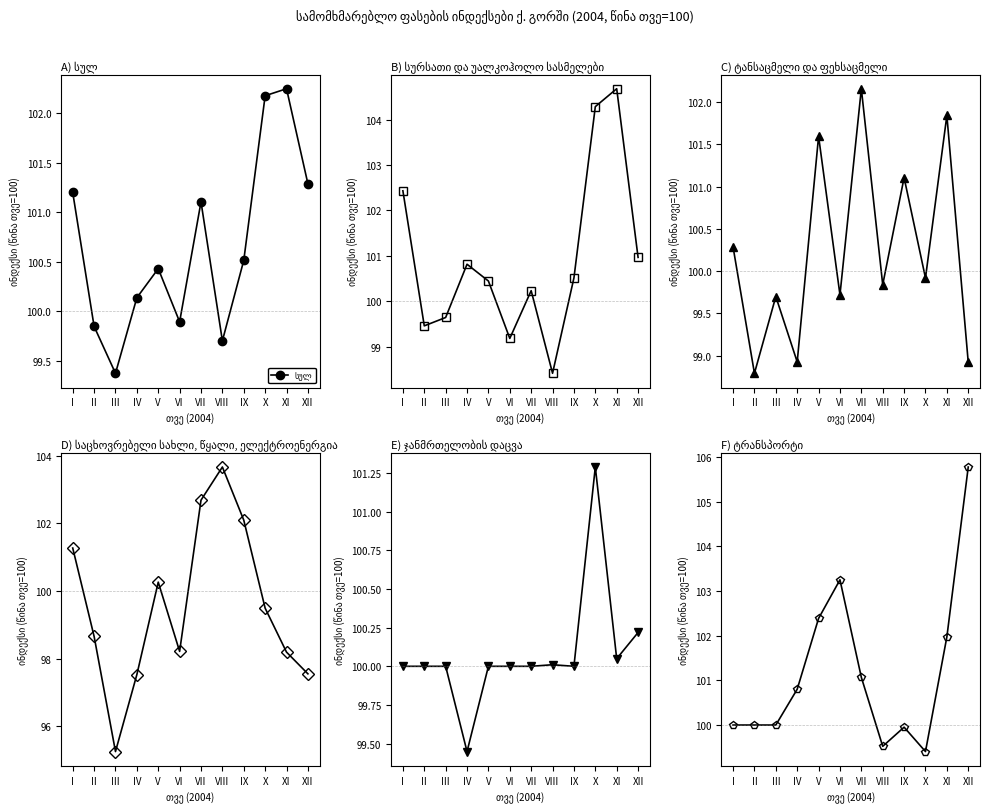

What is the sum of all ტანსაცმელი და ფეხსაცმელი values?

1202.8